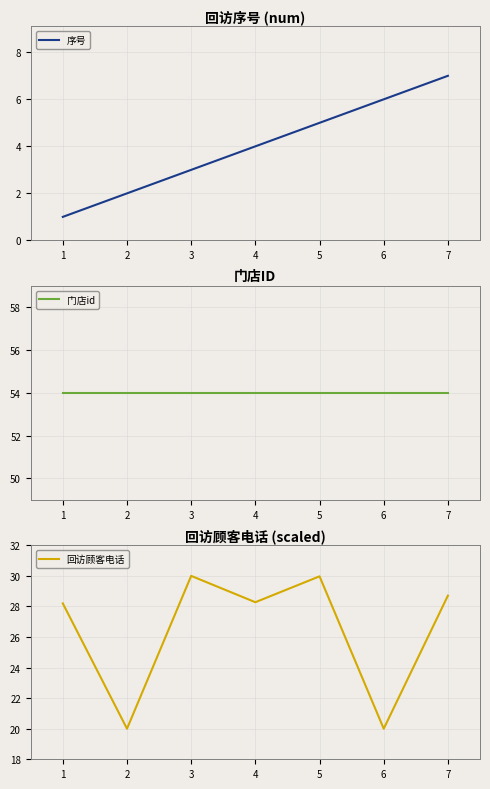

What is the highest value of the 门店id series?

54.0